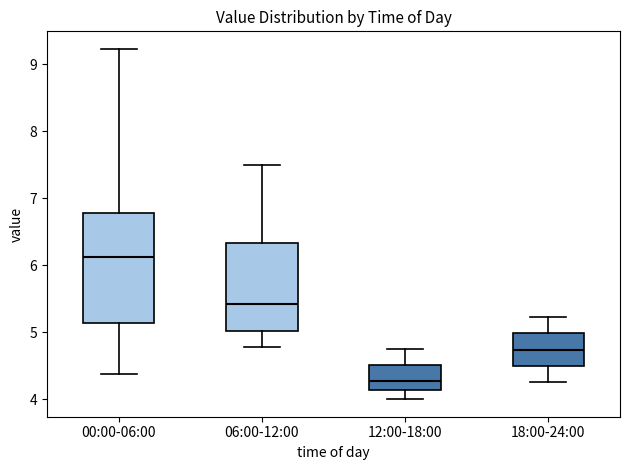

Which box is the tallest, from its lower edge to its upper edge?

00:00-06:00